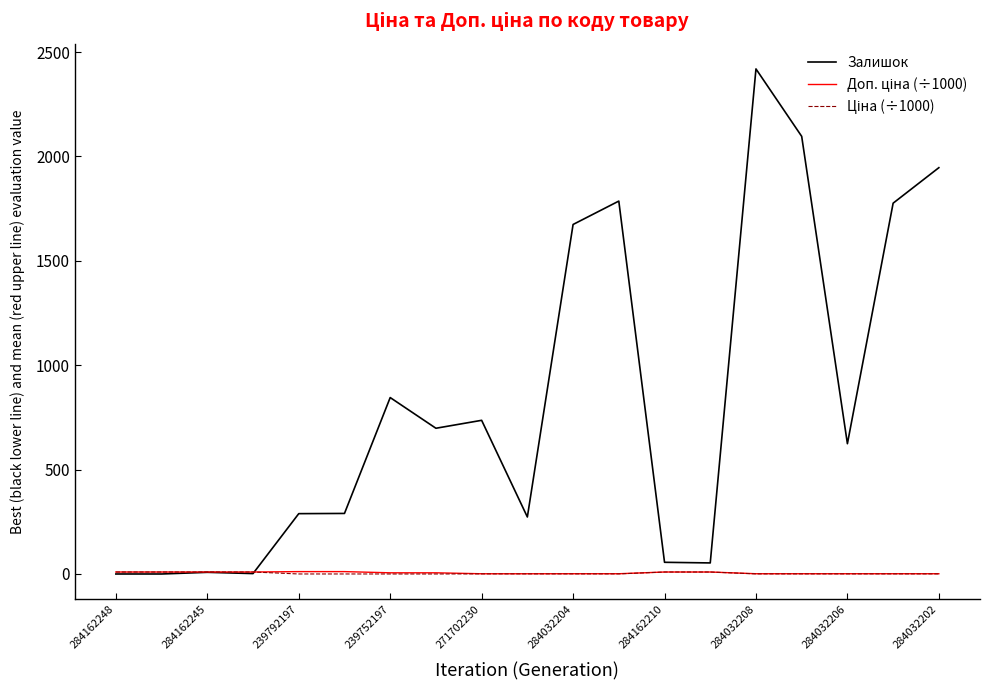

Which series has the largest total across all categories?

Залишок